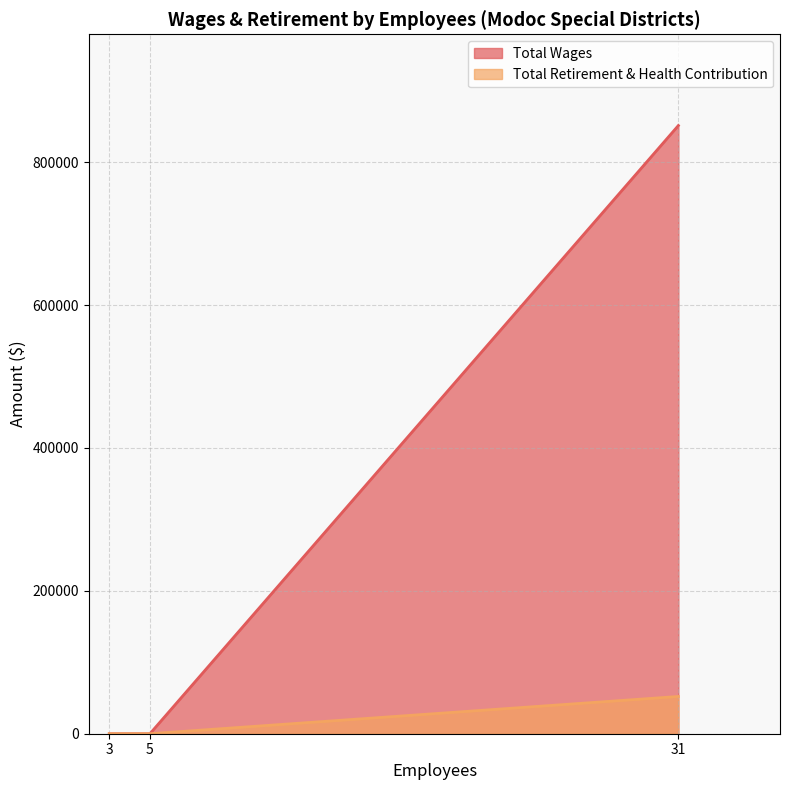

At which category is the sum across all series the highest?

31